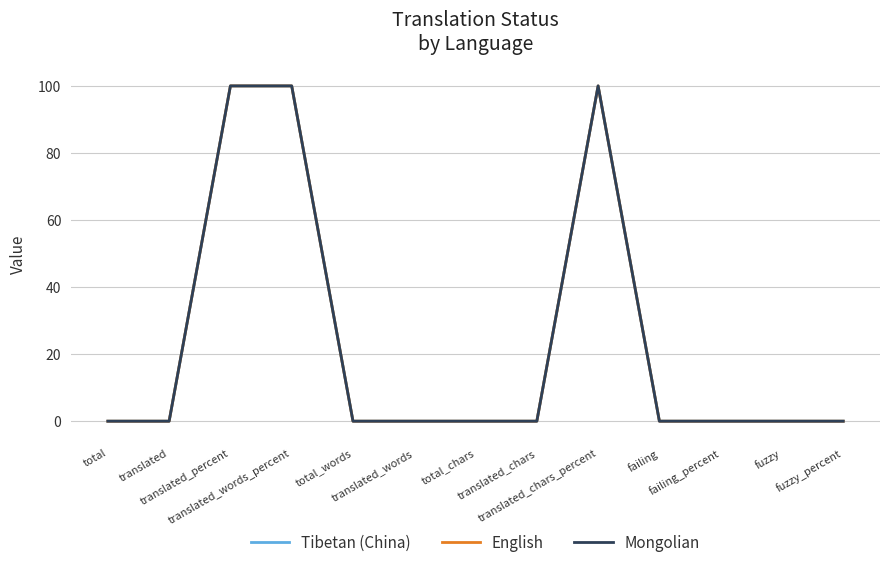

Does the chart have visible grid lines?

Yes